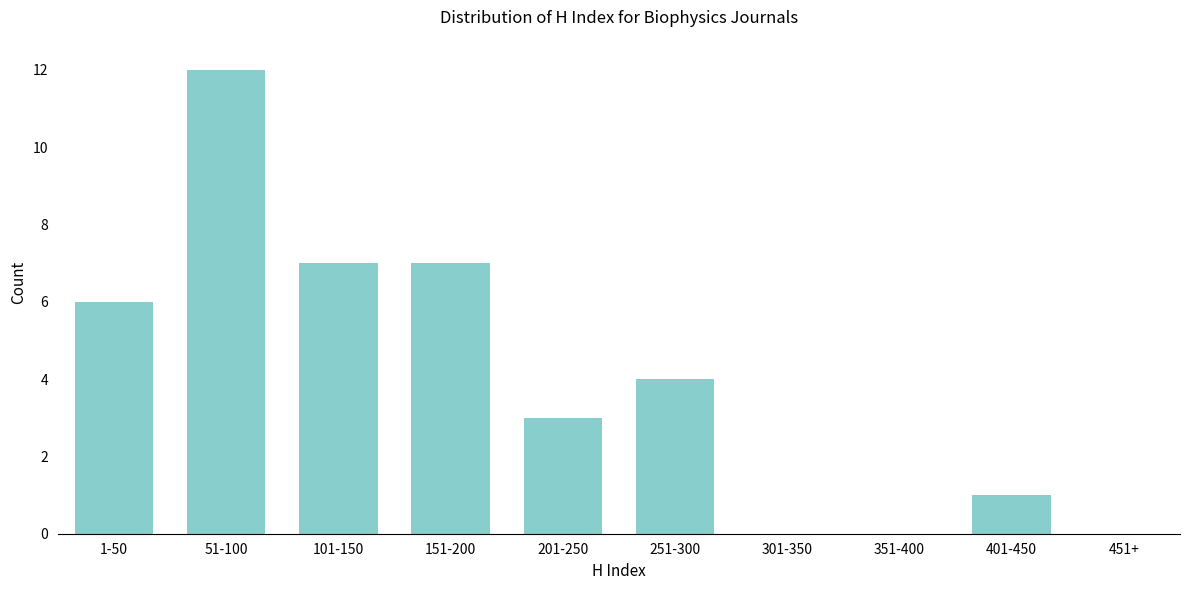

Reading right to left, transcribe all the data shown in this chart.

451+=0	401-450=1	351-400=0	301-350=0	251-300=4	201-250=3	151-200=7	101-150=7	51-100=12	1-50=6